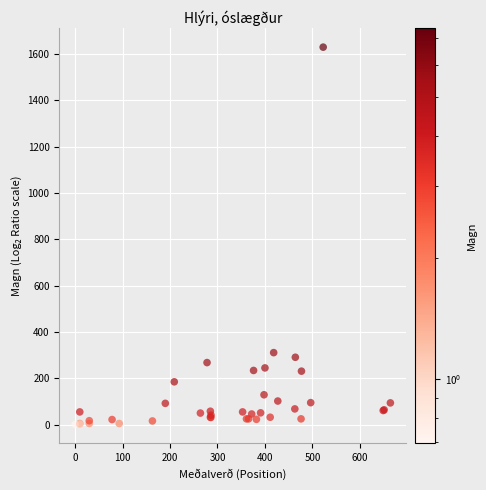

What Y value in the scatter plot is closest to 815?

311